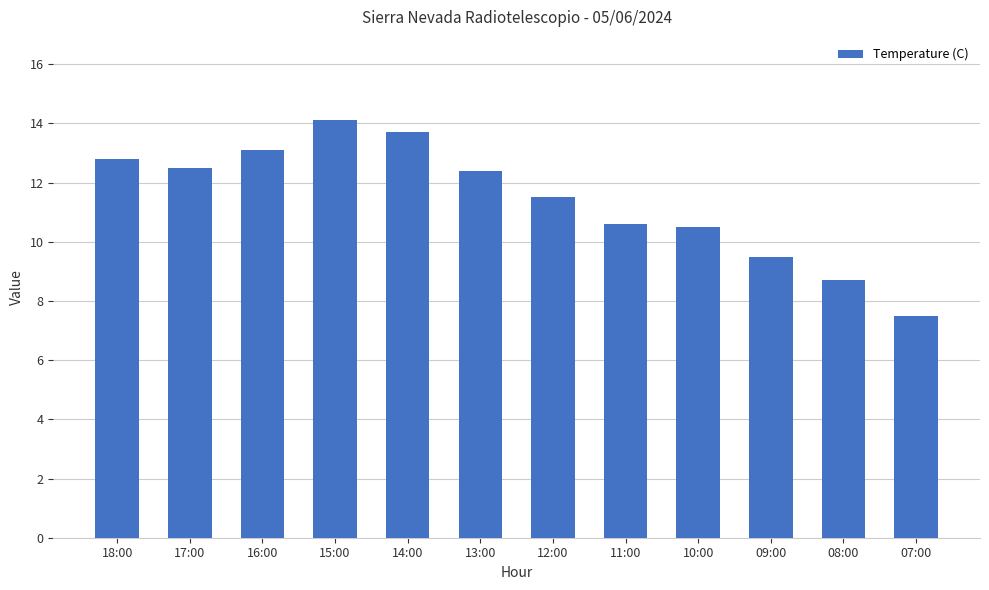

Which has a higher value, 16:00 or 09:00?

16:00